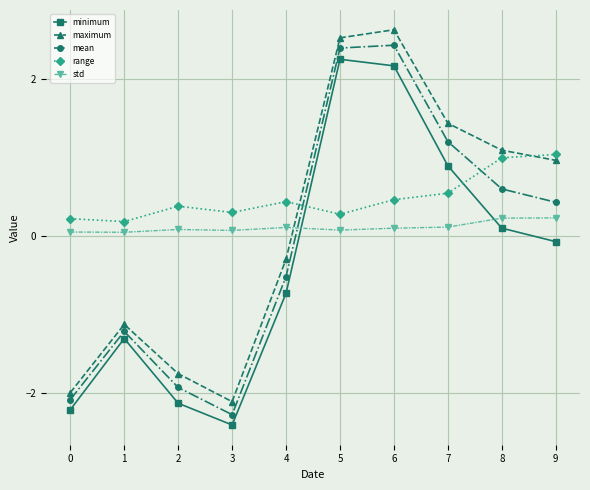

Where is the first local maximum for minimum?

1